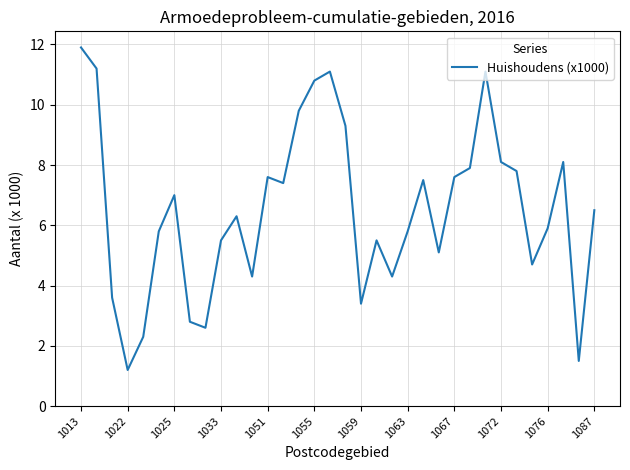

What is the smallest value displayed?

1.2